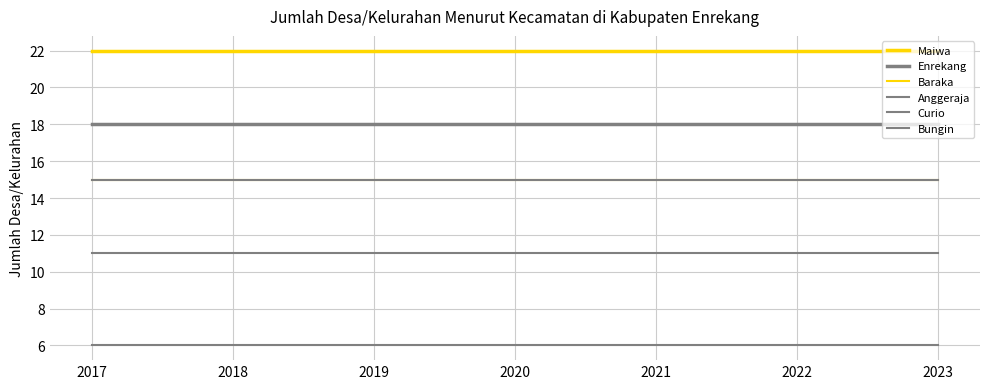

List the labels in order of Enrekang value, smallest first.

2017, 2018, 2019, 2020, 2021, 2022, 2023